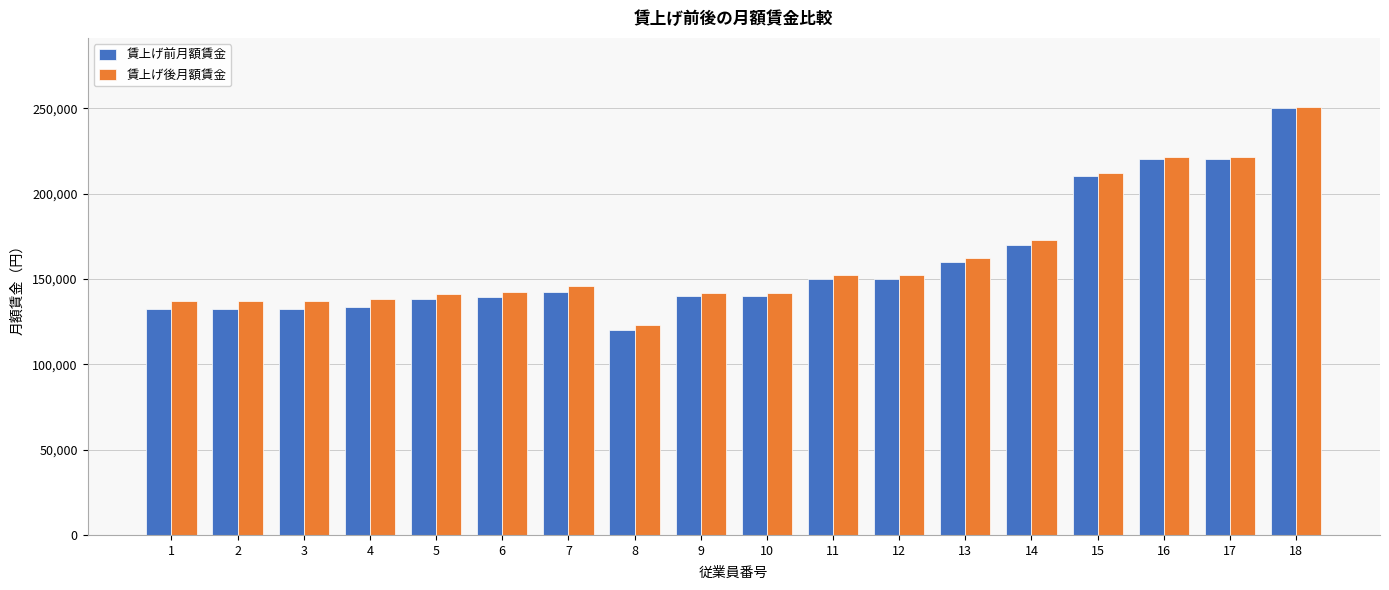

How many series are shown in this chart?

2